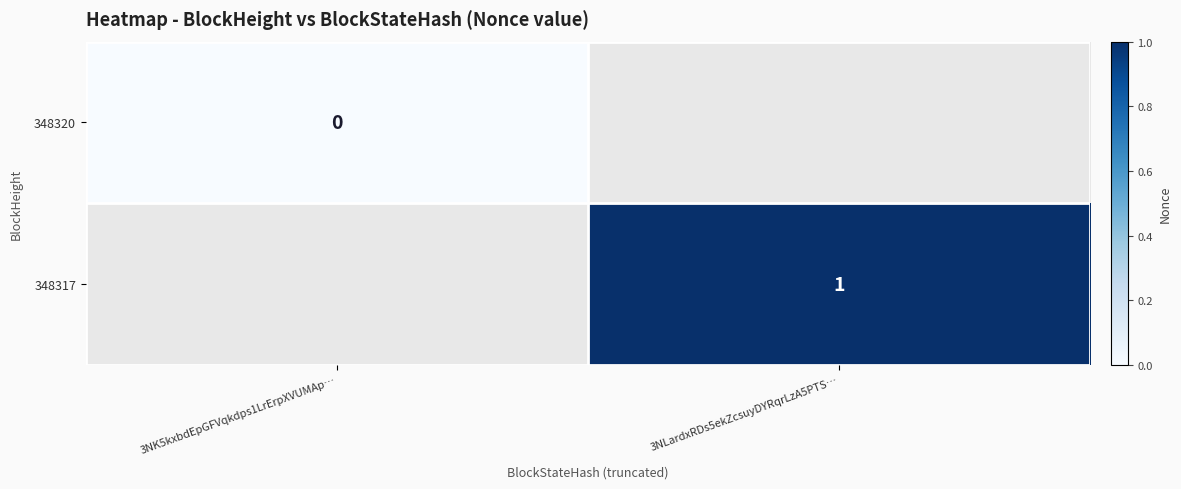

At which label is 348320 closest to 0?

3NK5kxbdEpGFVqkdps1LrErpXVUMAp…